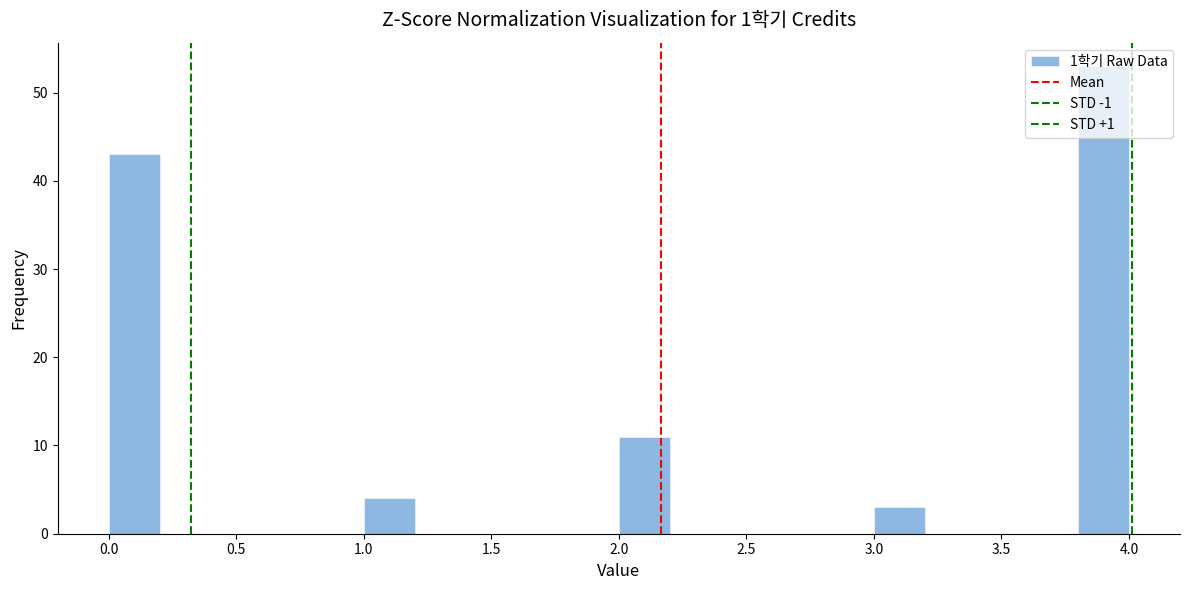

Which range on the x-axis has the tallest bar?

3.8 to 4.0